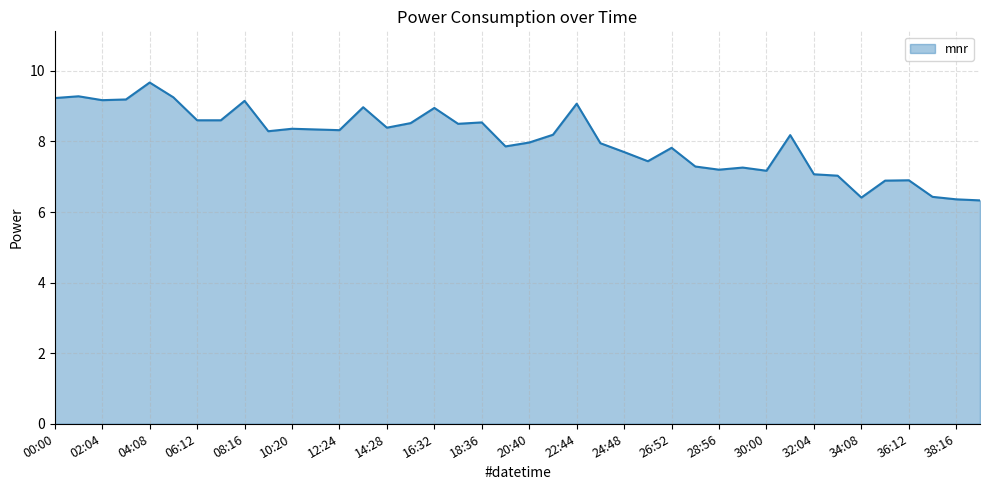

How many data points are above 8?

22